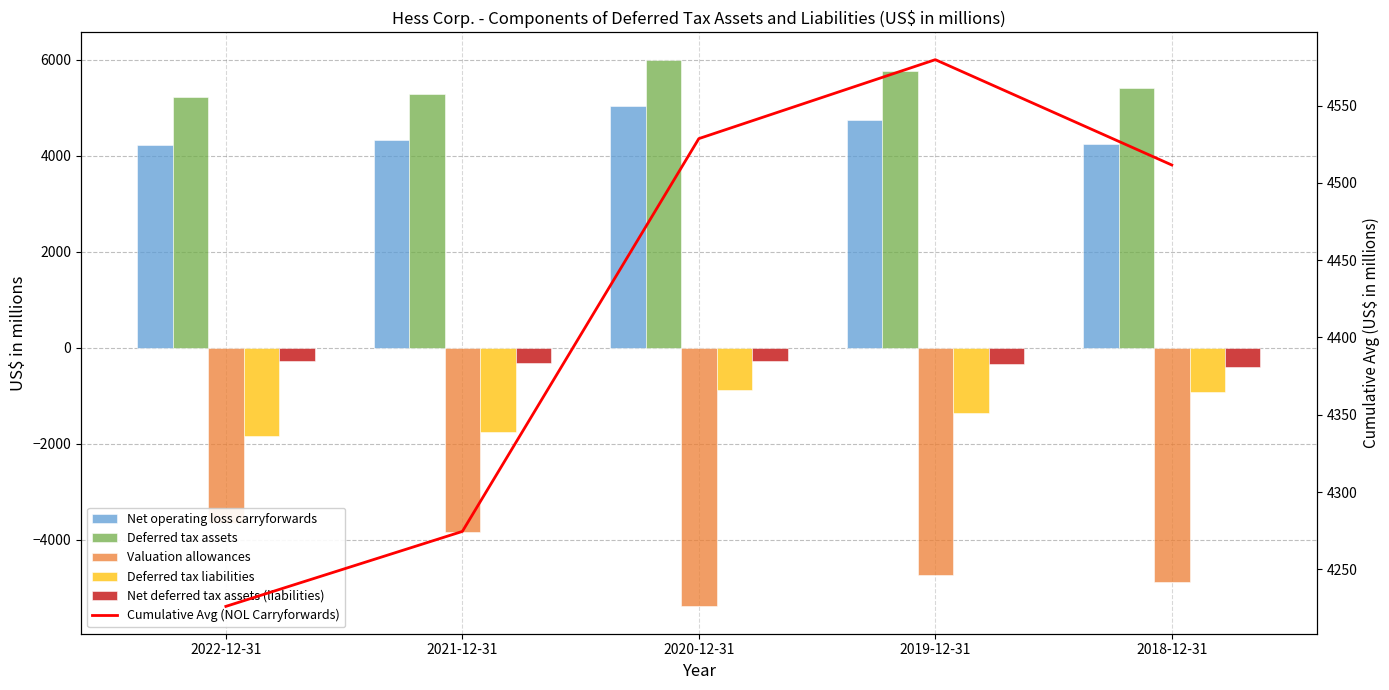

Which series has the largest total across all categories?

Deferred tax assets